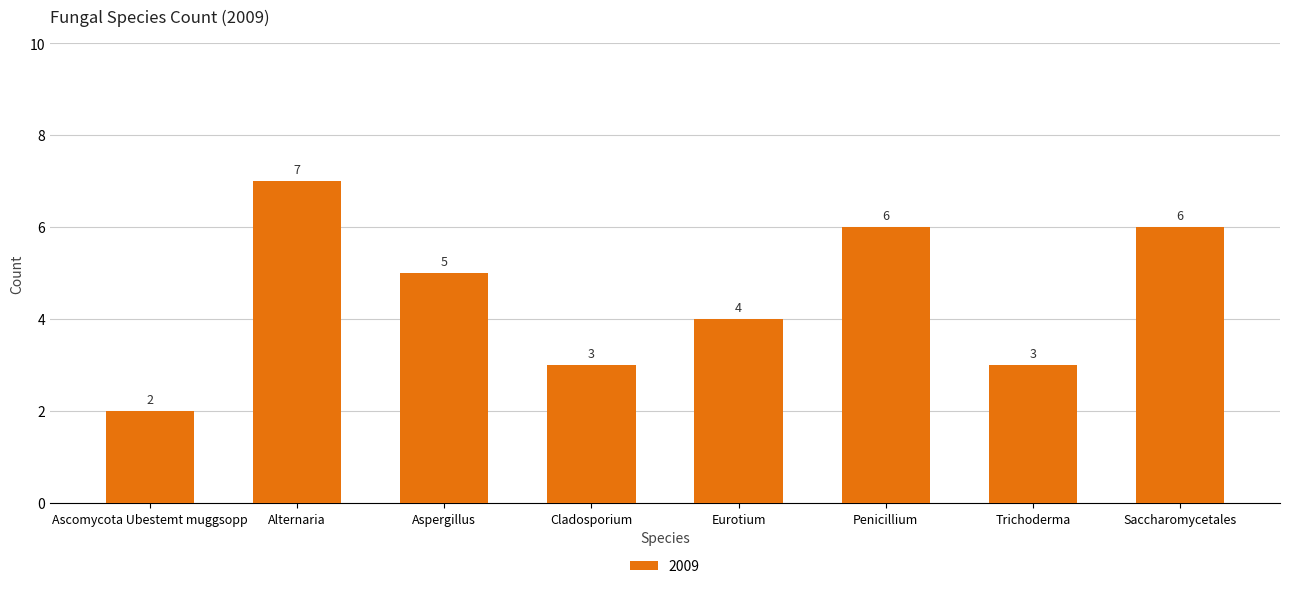

What is the difference between the maximum and minimum values?

5